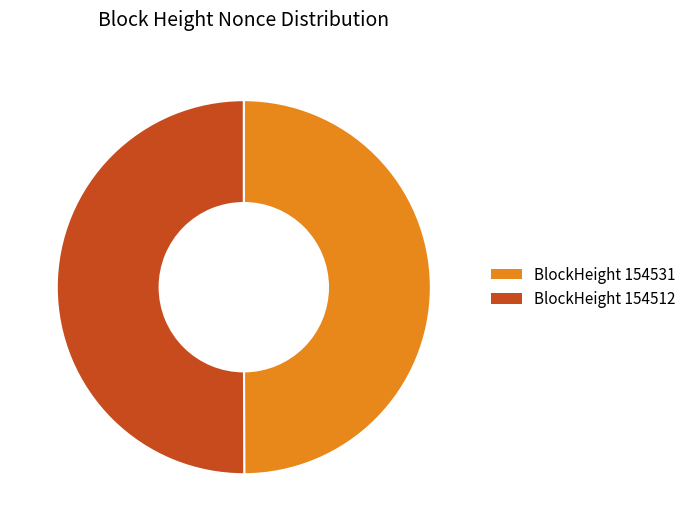

What is the ratio of the value at BlockHeight 154531 to the value at BlockHeight 154512?

1.0